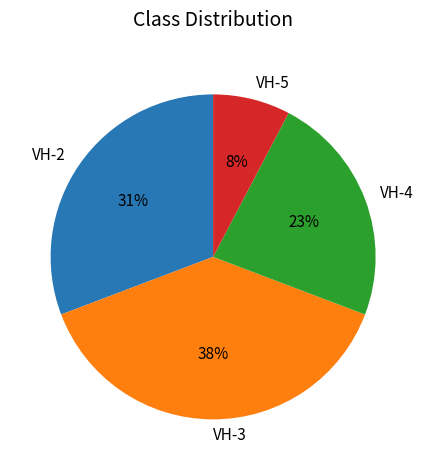

Is it true that VH-4 is 33% of the pie?

False